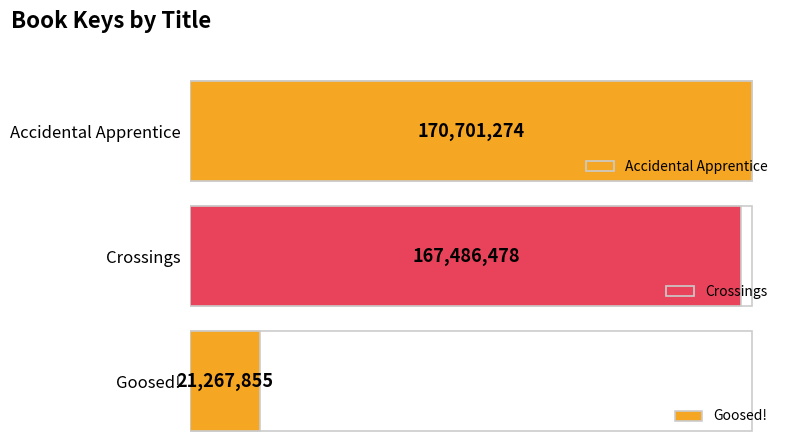

Rank the categories by value from lowest to highest.

Goosed!, Crossings, Accidental Apprentice